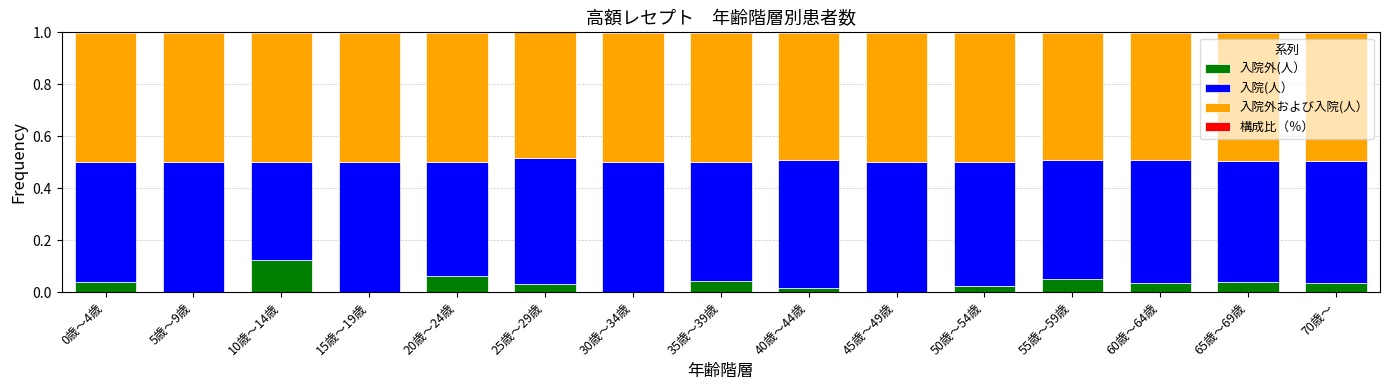

The 入院外(人） series shows 0.0 at 50歳～54歳. True or false?

True